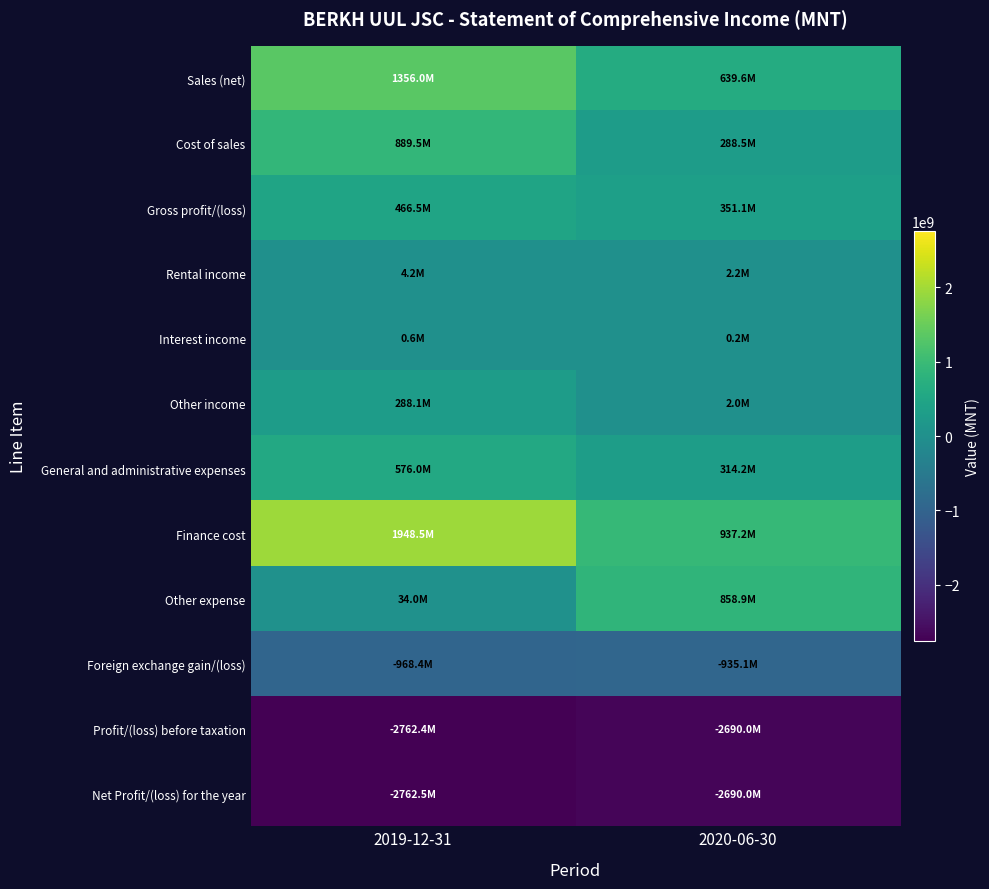

Rank the series by their maximum value, from lowest to highest.

Profit/(loss) before taxation, Net Profit/(loss) for the year, Foreign exchange gain/(loss), Interest income, Rental income, Other income, Gross profit/(loss), General and administrative expenses, Other expense, Cost of sales, Sales (net), Finance cost